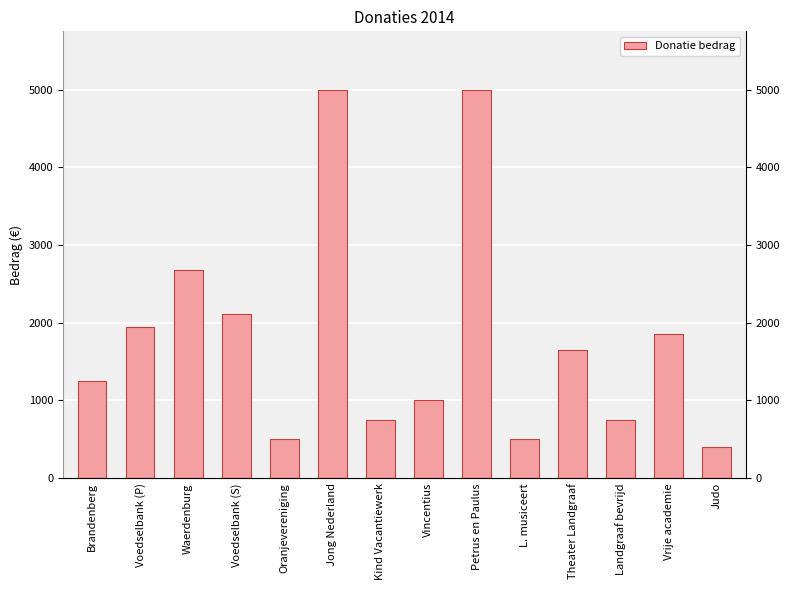

Approximately how many times larger is the value at Voedselbank (P) compared to Voedselbank (S)?

0.9